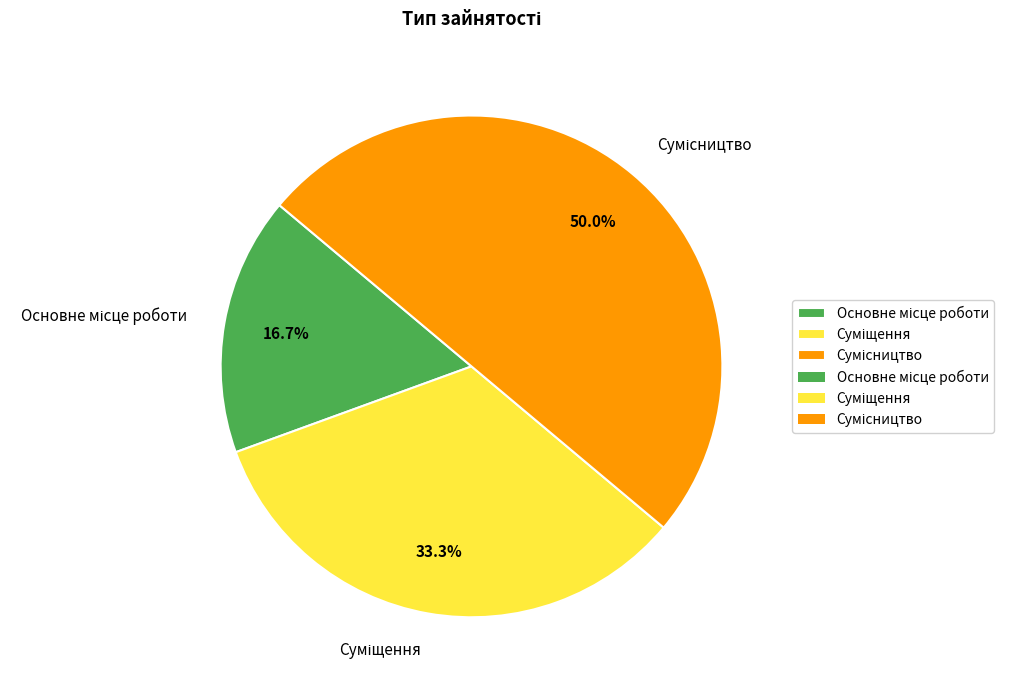

Does any single category account for the majority?

No